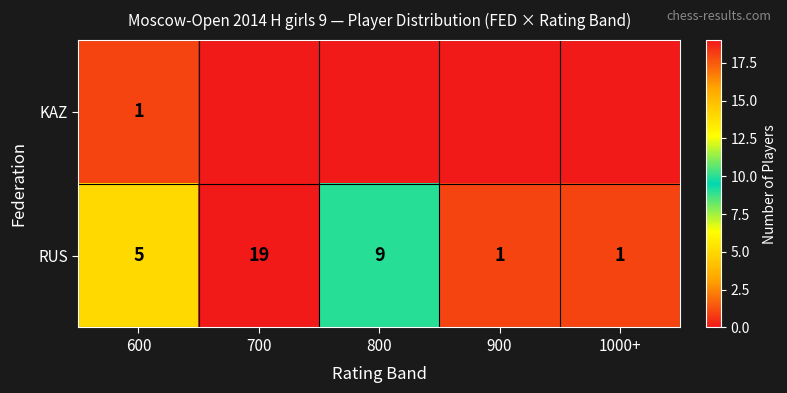

What is the sum of all RUS values?

35